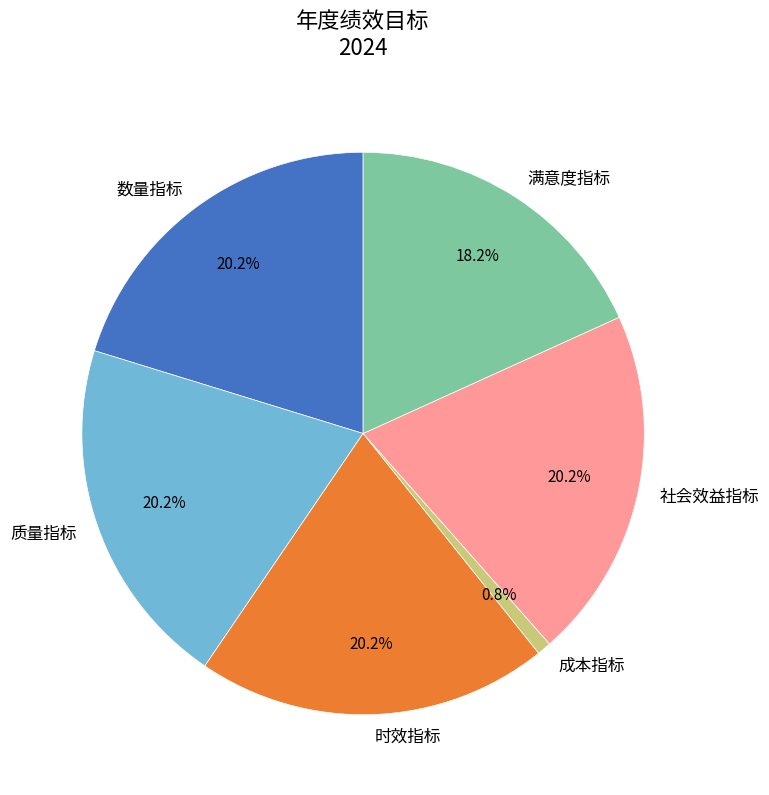

Which category has the smallest portion of the pie?

成本指标